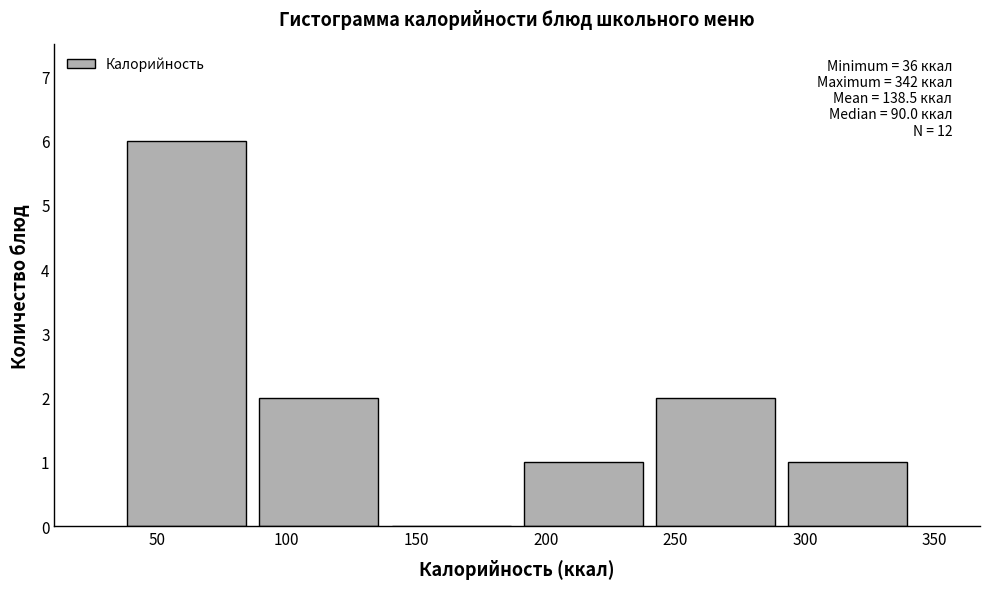

Which range on the x-axis has the tallest bar?

36 to 87